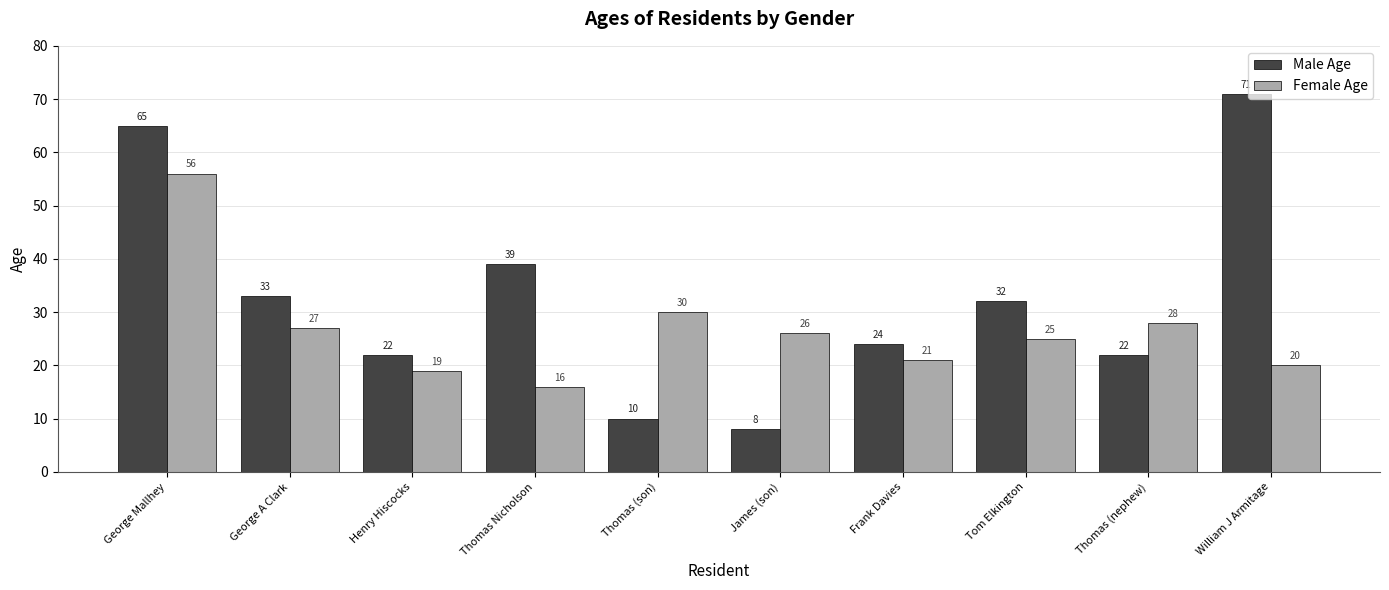

How many distinct data groups are displayed?

2